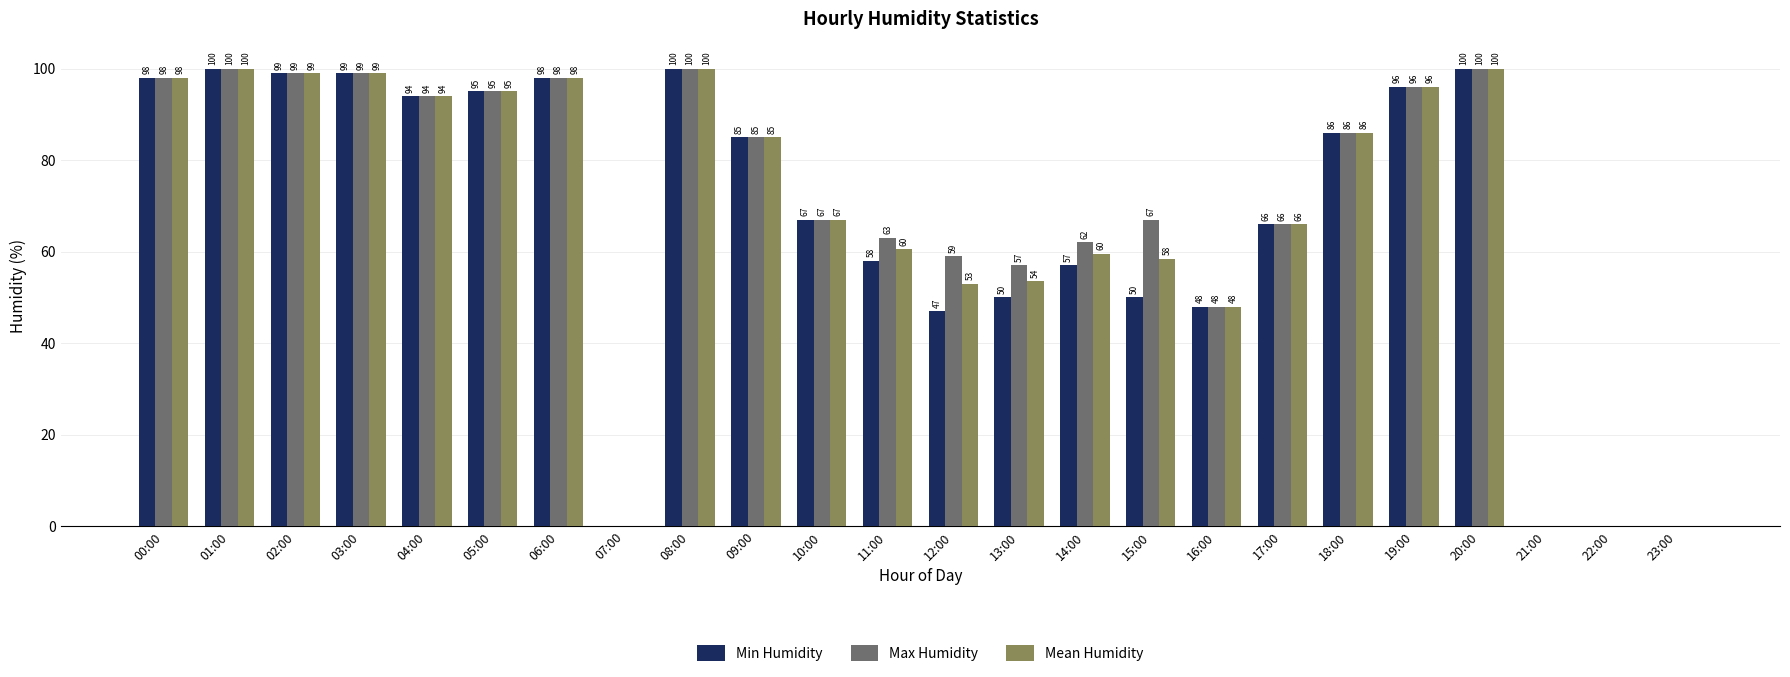

Which series has the largest total across all categories?

Max Humidity